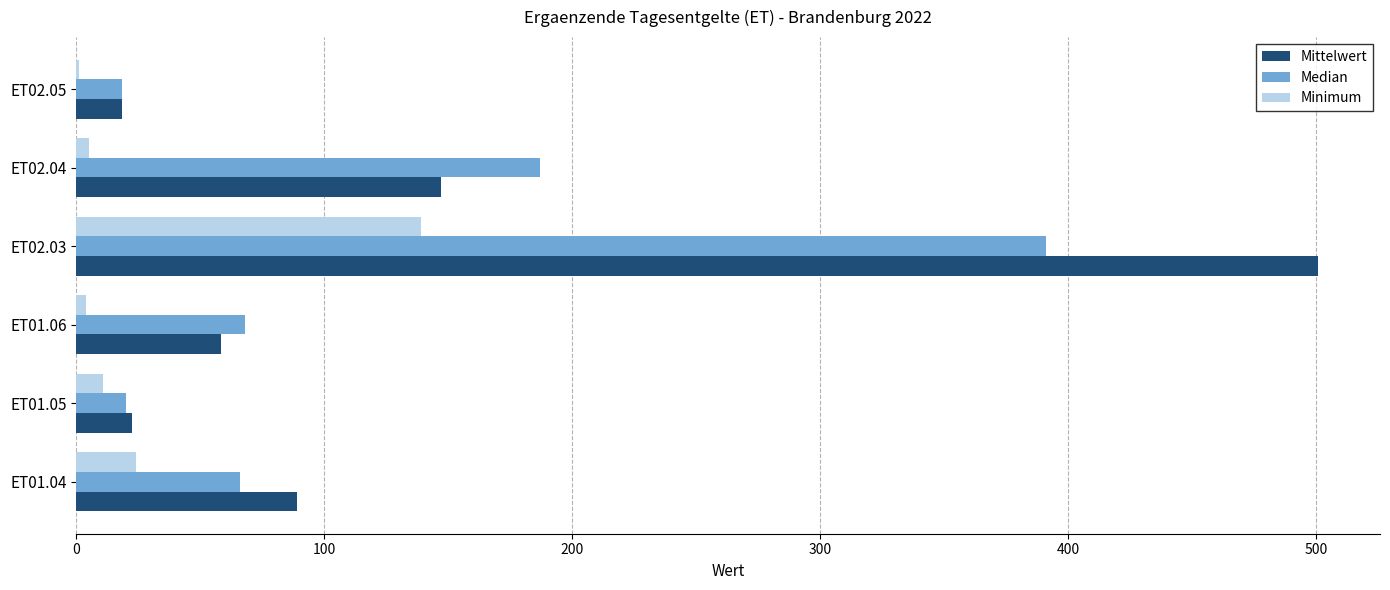

At which category is the sum across all series the highest?

ET02.03